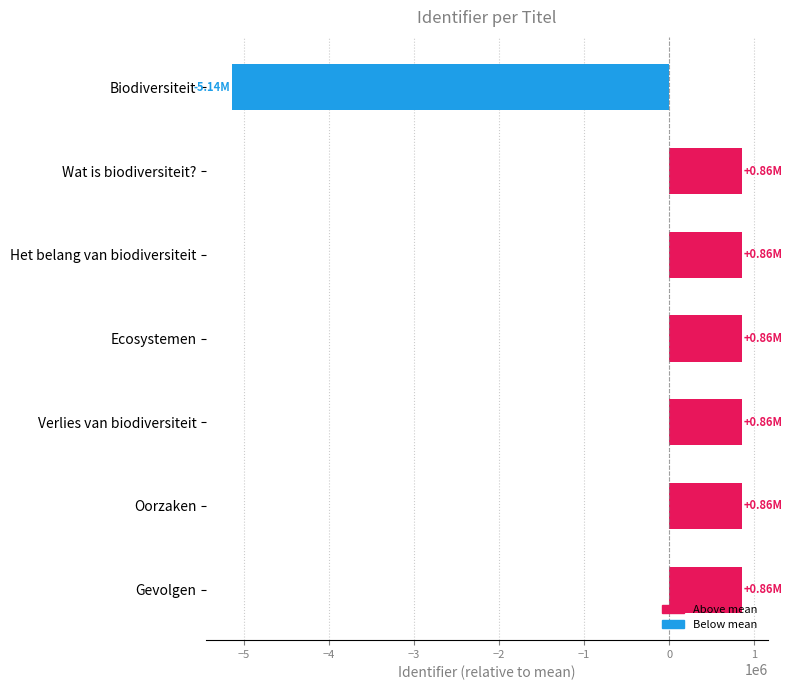

What is the ratio of the value at Gevolgen to the value at Verlies van biodiversiteit?

1.0